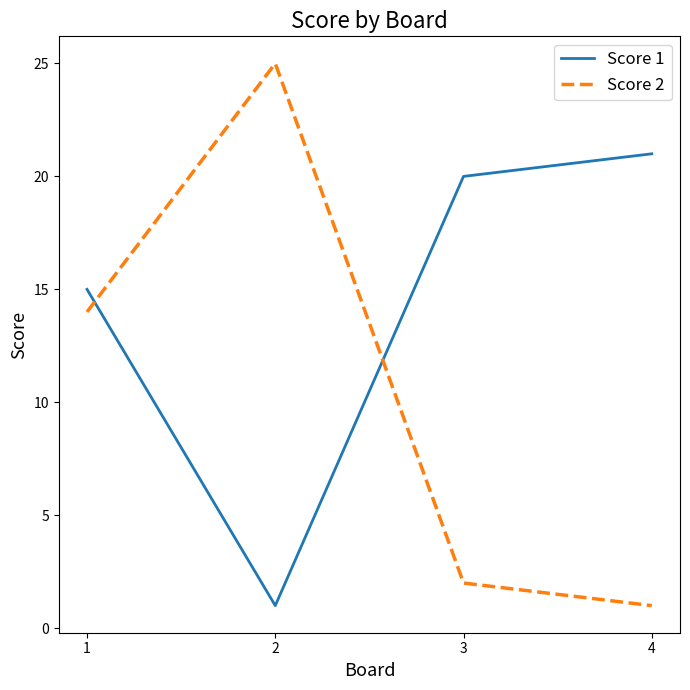

The Score 1 series shows 20 at 3. True or false?

True